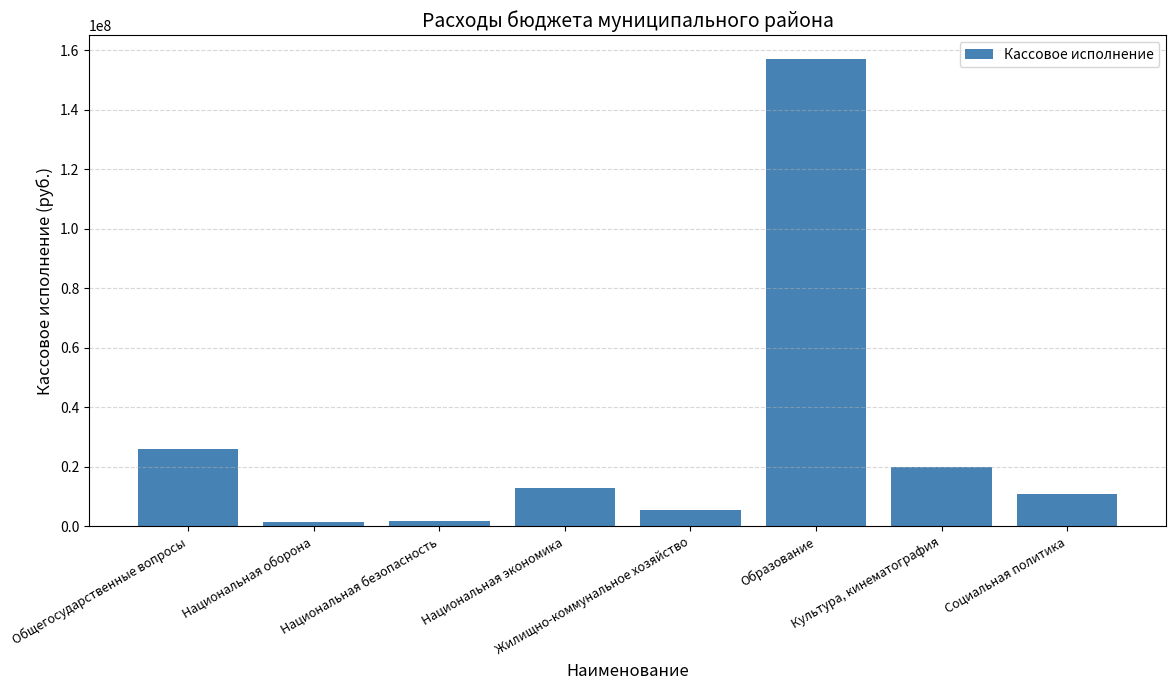

How many categories are shown in the chart?

8